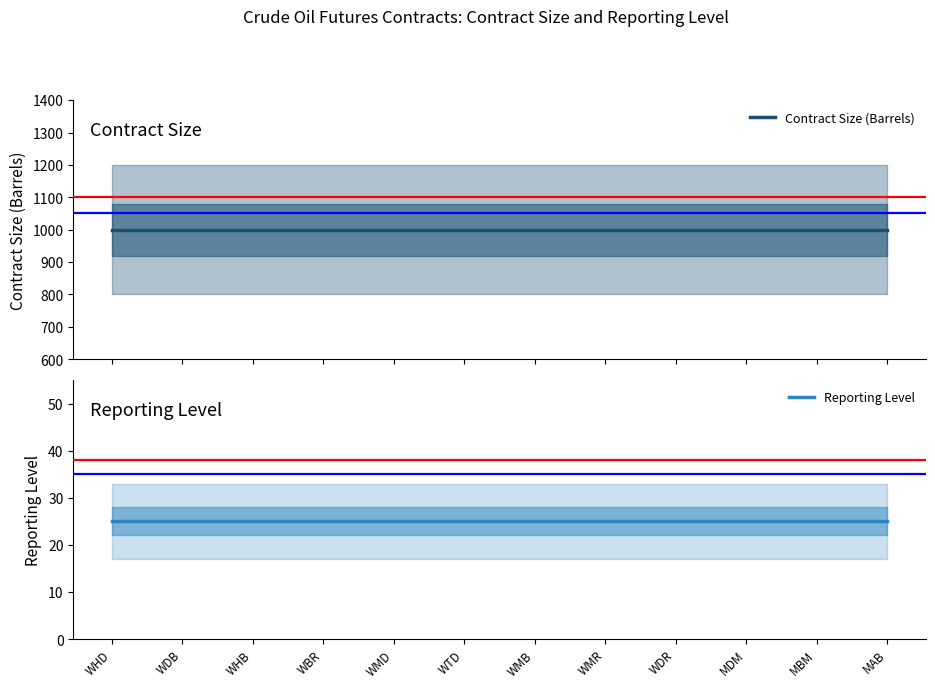

True or false: Reporting Level has more than 1 points higher than both neighbors.

False